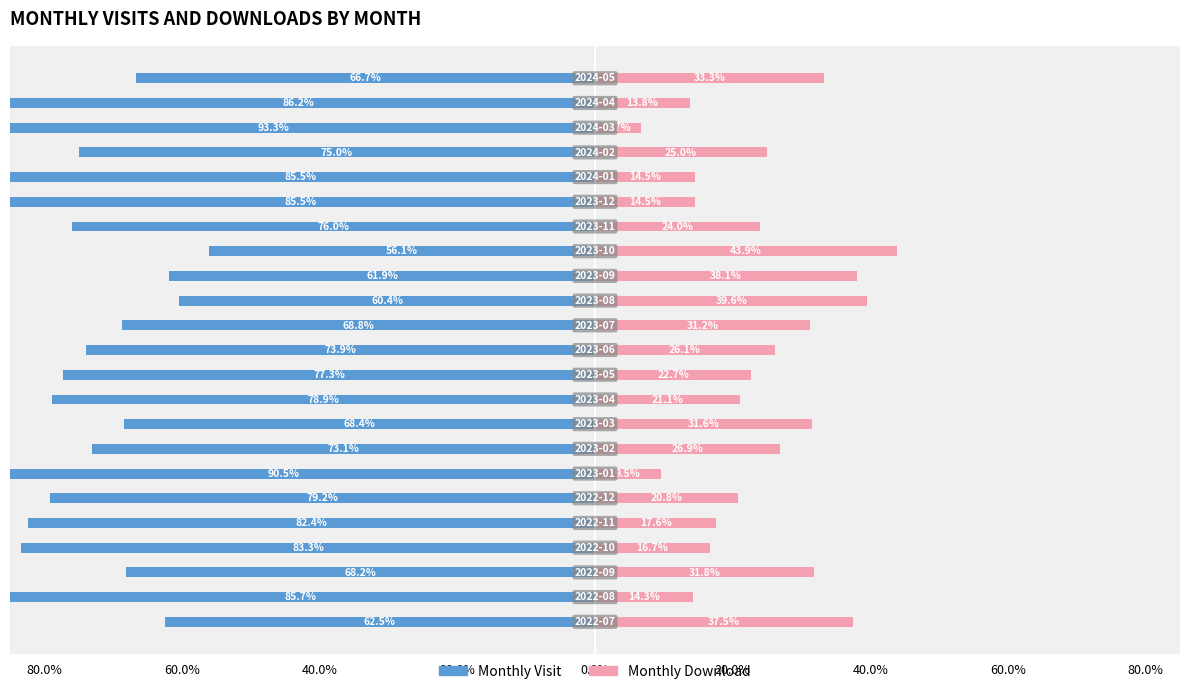

Reading left to right, transcribe all the data shown in this chart.

Monthly Visit: -62.5	-85.7	-68.2	-83.3	-82.4	-79.2	-90.5	-73.1	-68.4	-78.9	-77.3	-73.9	-68.8	-60.4	-61.9	-56.1	-76.0	-85.5	-85.5	-75.0	-93.3	-86.2	-66.7
Monthly Download: 37.5	14.3	31.8	16.7	17.6	20.8	9.5	26.9	31.6	21.1	22.7	26.1	31.2	39.6	38.1	43.9	24.0	14.5	14.5	25.0	6.7	13.8	33.3